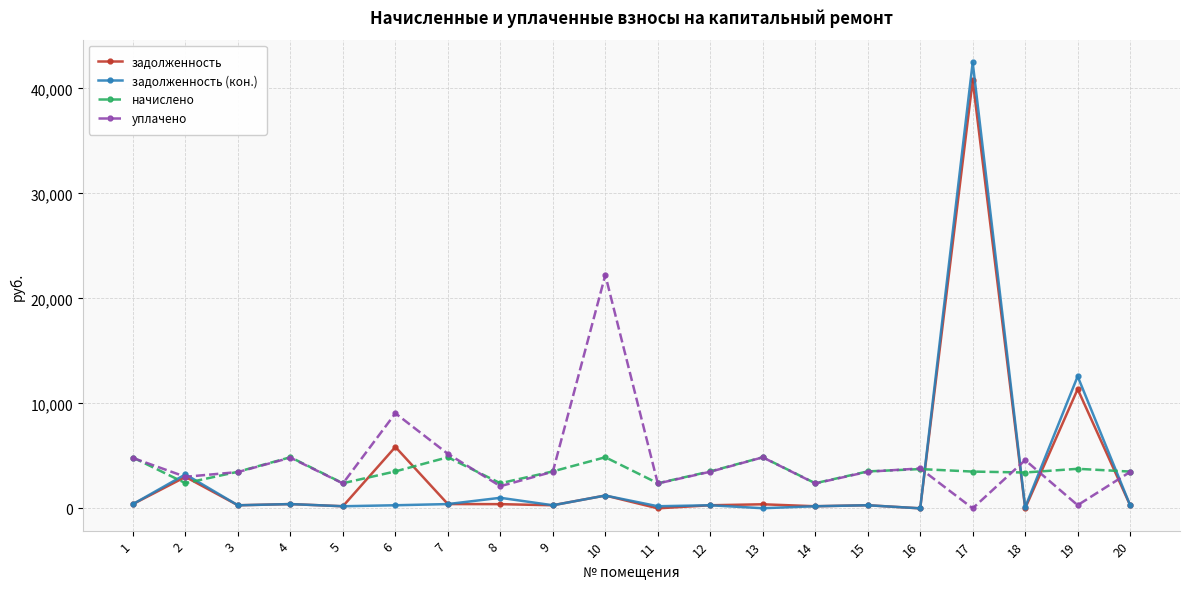

Rank the series by their maximum value, from highest to lowest.

задолженность (кон.), задолженность, уплачено, начислено